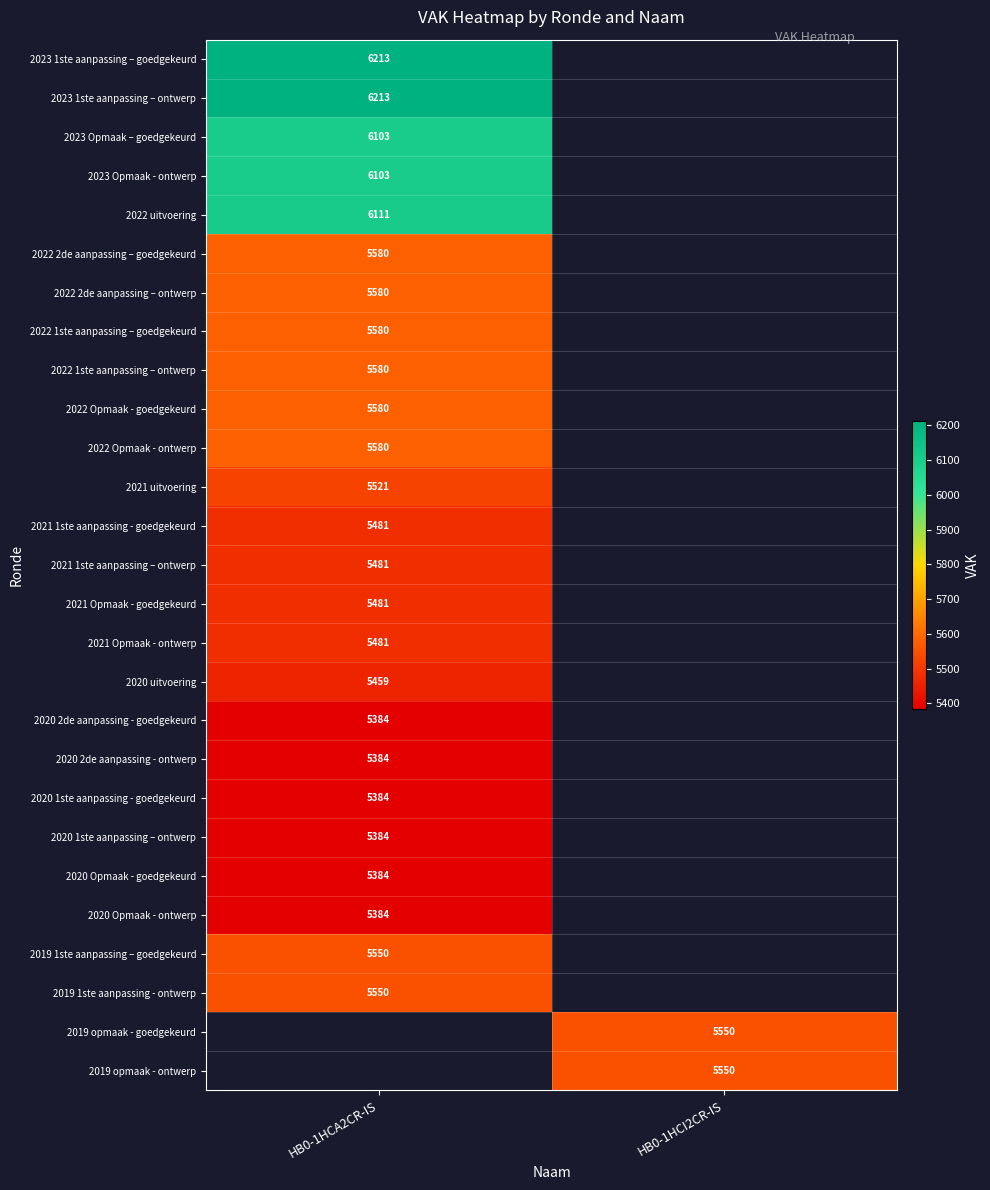

Is the value of 2022 Opmaak - ontwerp at HB0-1HCA2CR-IS greater than the value of 2019 1ste aanpassing - ontwerp at HB0-1HCA2CR-IS?

Yes